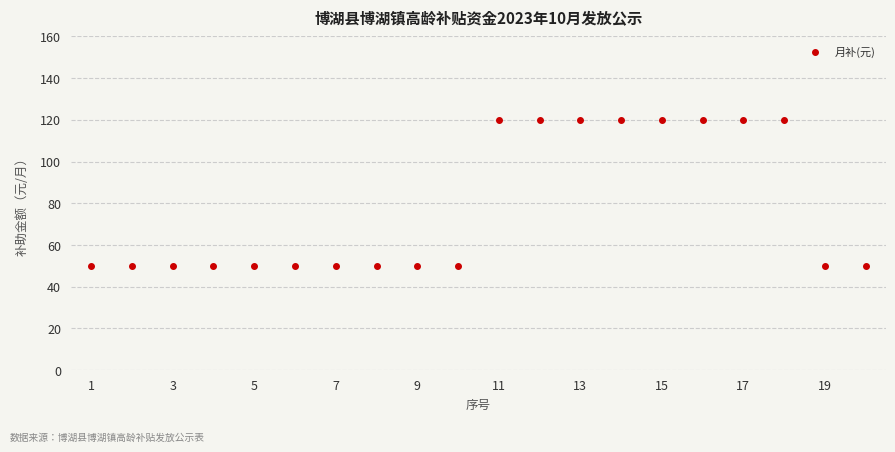

What is the value of the 3rd point from the left?

50